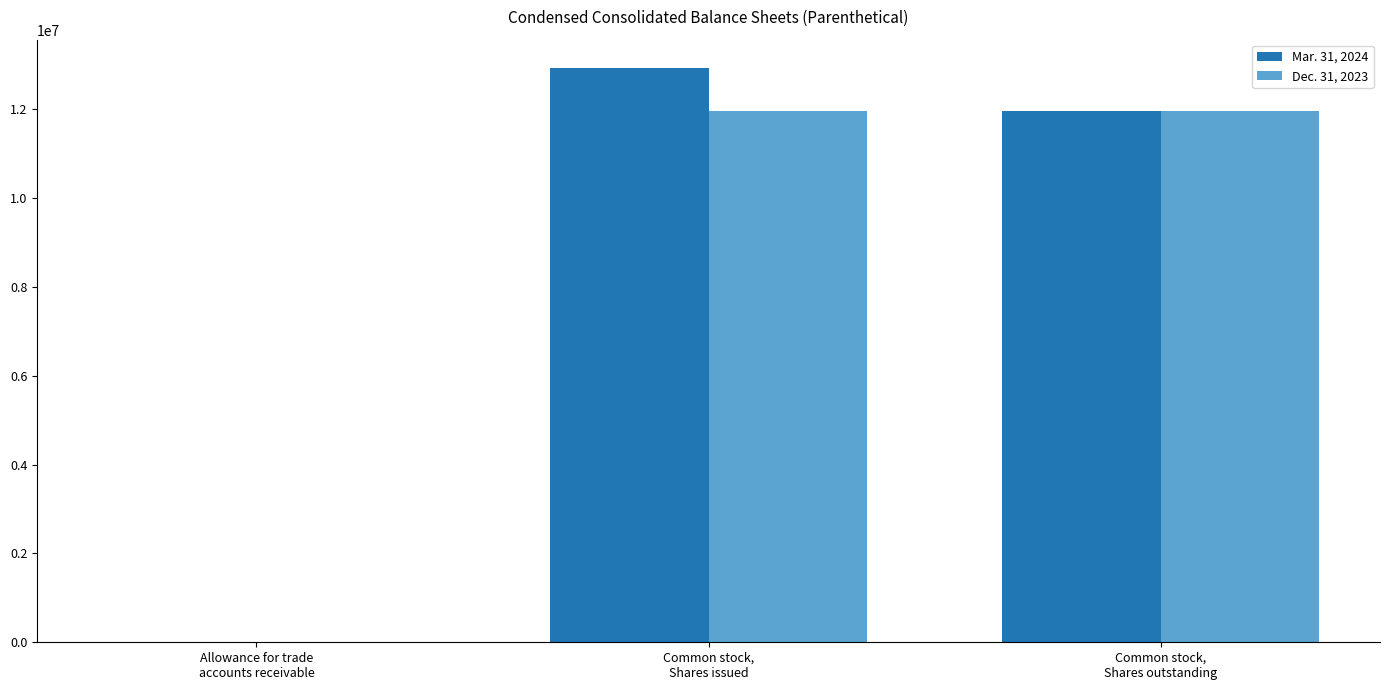

What is the greatest value displayed?

12926296